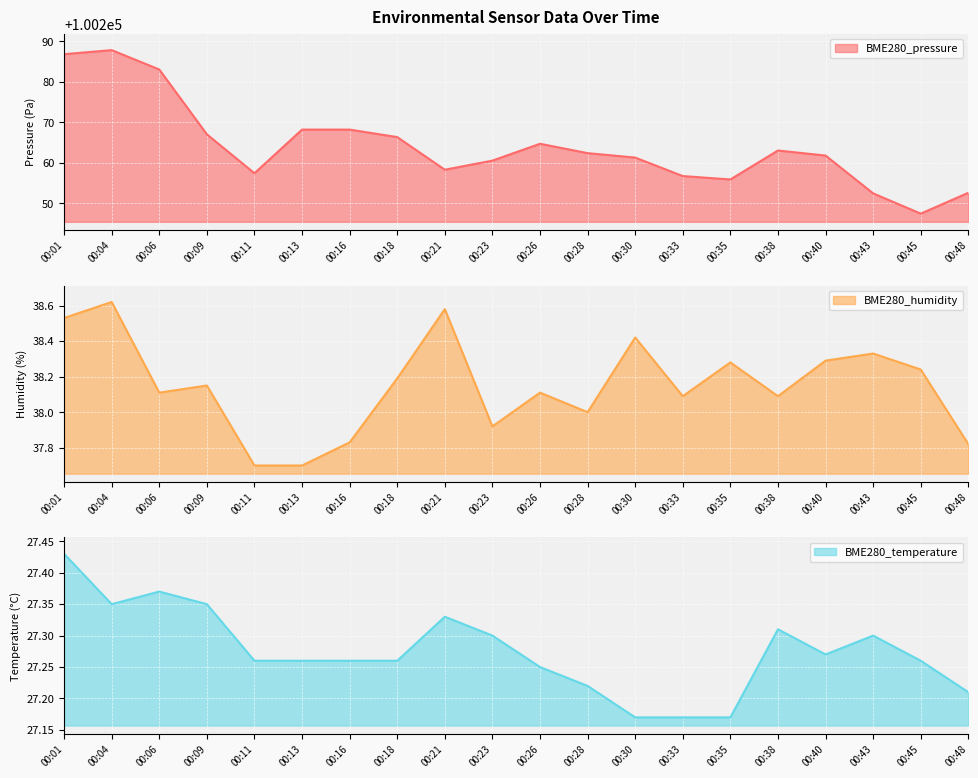

The BME280_temperature series shows 27.4 at 00:06. True or false?

True